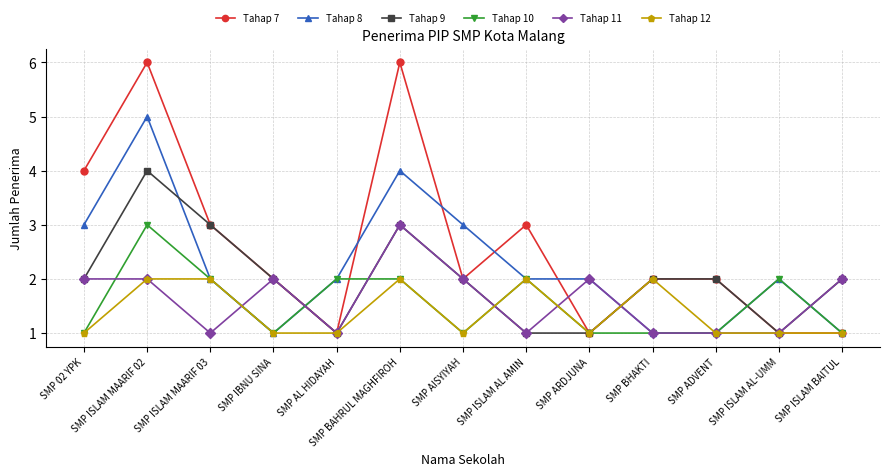

Between SMP ISLAM MAARIF 03 and SMP BAHRUL MAGHFIROH, which series saw the biggest shift?

Tahap 7